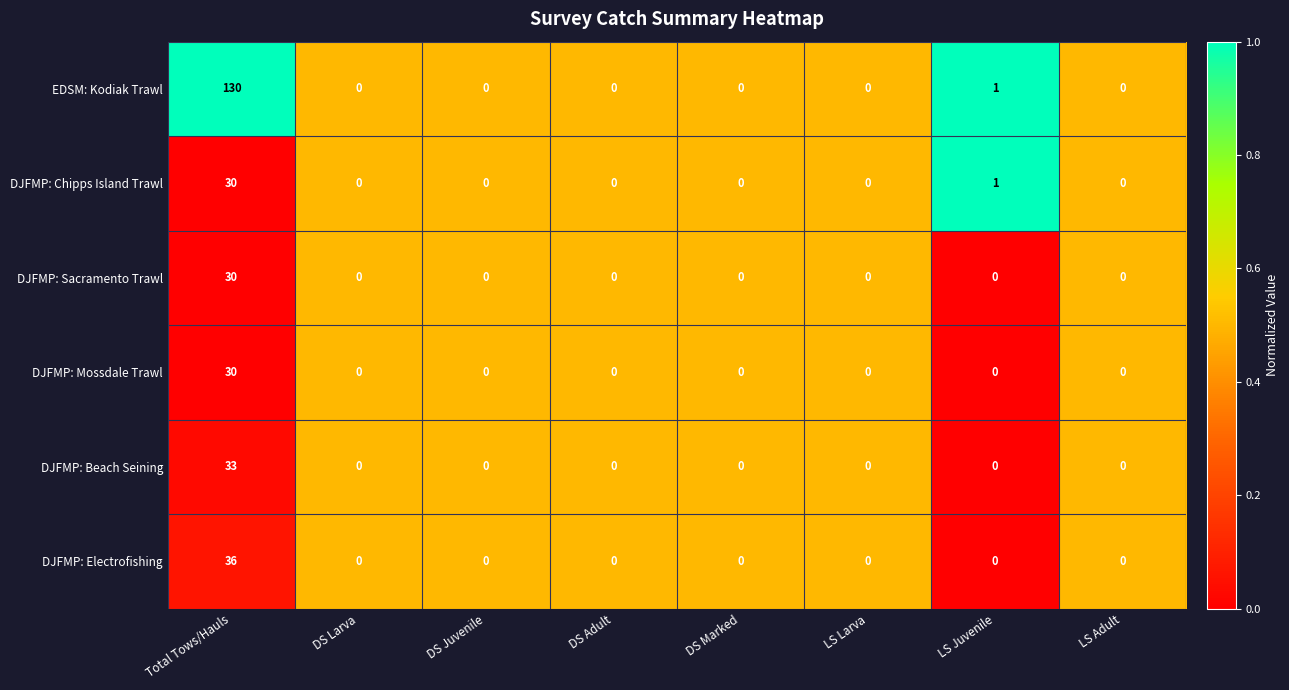

Where is DJFMP: Chipps Island Trawl nearest to the value 15?

LS Juvenile